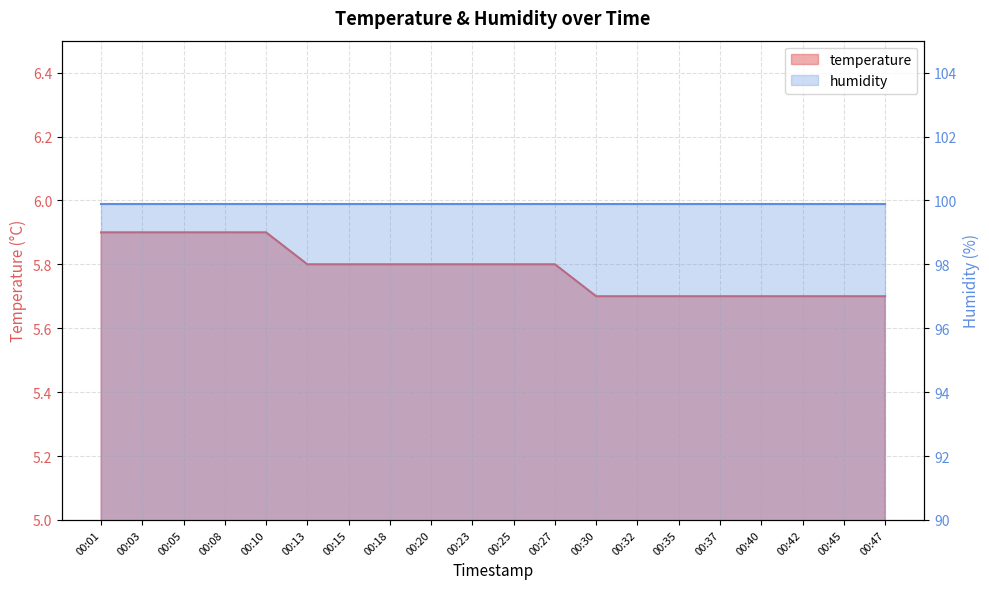

The value at 00:18 is 5.8. True or false?

True